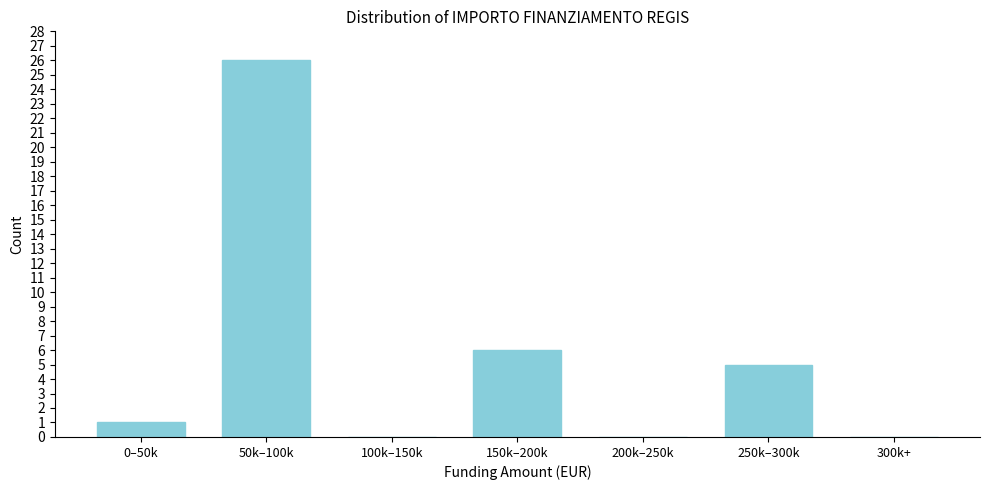

Reading left to right, extract all data points from this chart.

0–50k=1	50k–100k=26	100k–150k=0	150k–200k=6	200k–250k=0	250k–300k=5	300k+=0